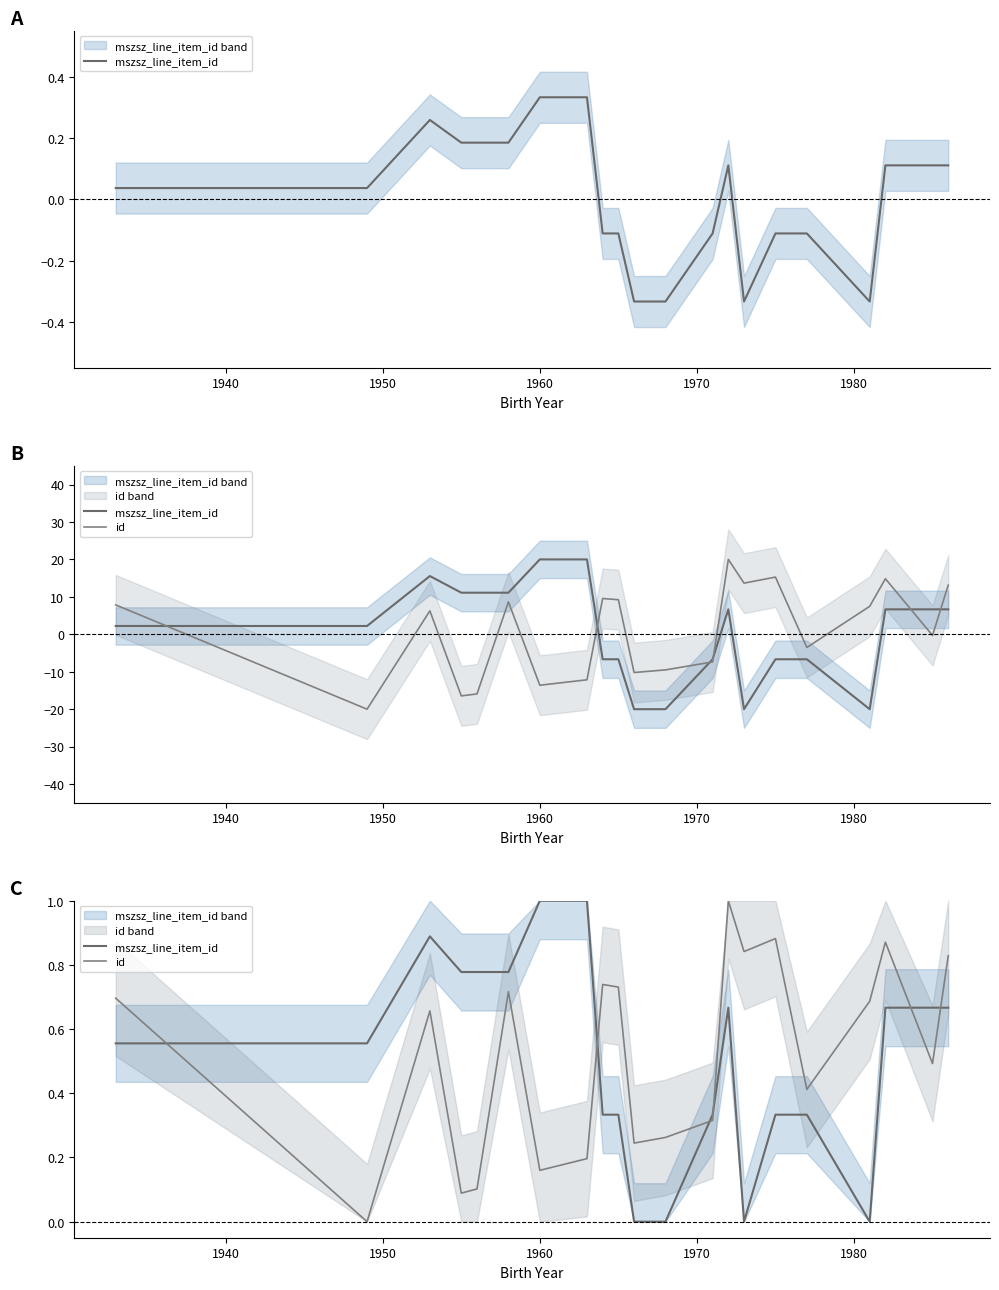

What is the maximum value shown in the chart?

1.0